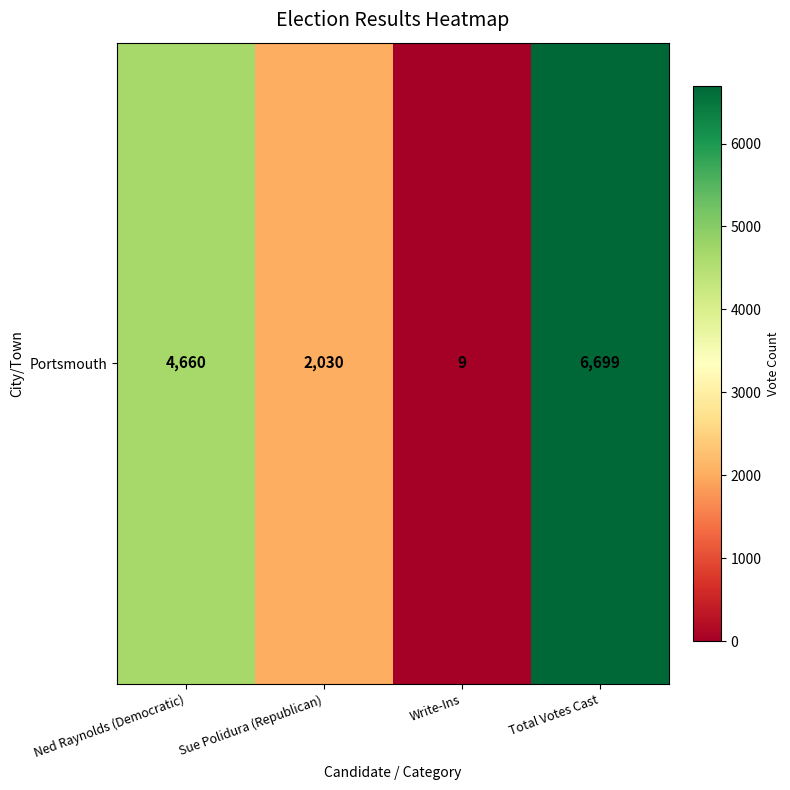

What is the average value?

3350